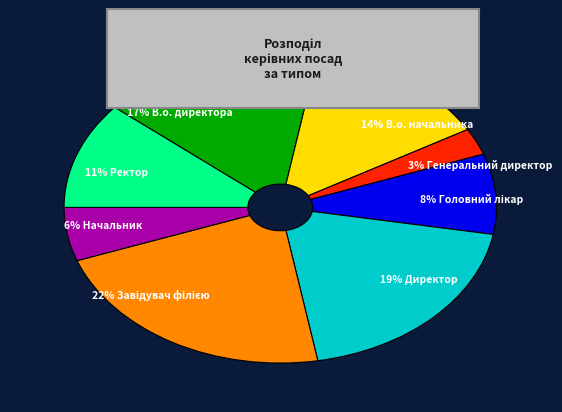

To the nearest percent, what is the difference between the largest and smallest slice percentages?

19%